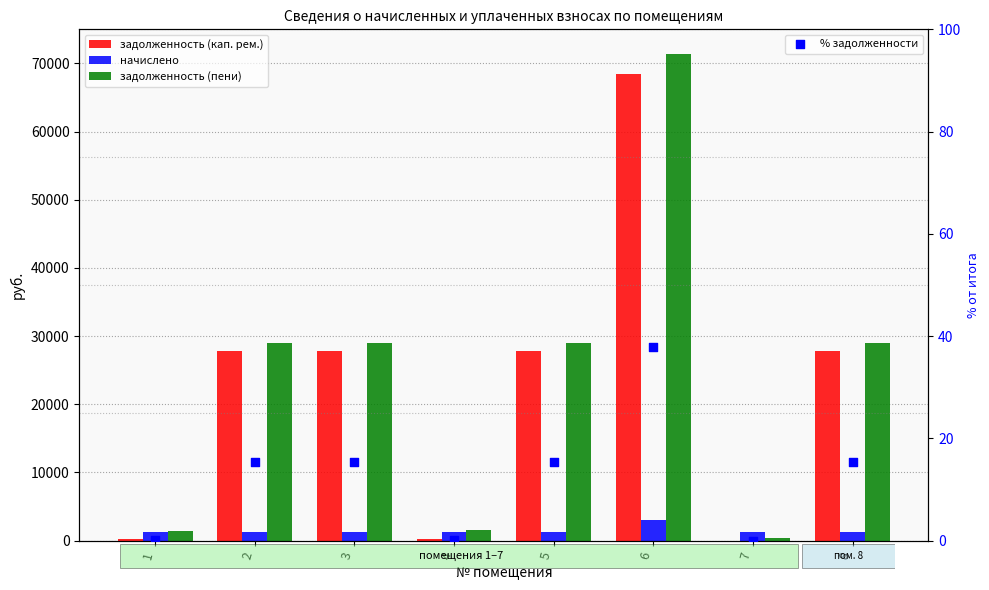

At how many categories does at least one series exceed 102?

8